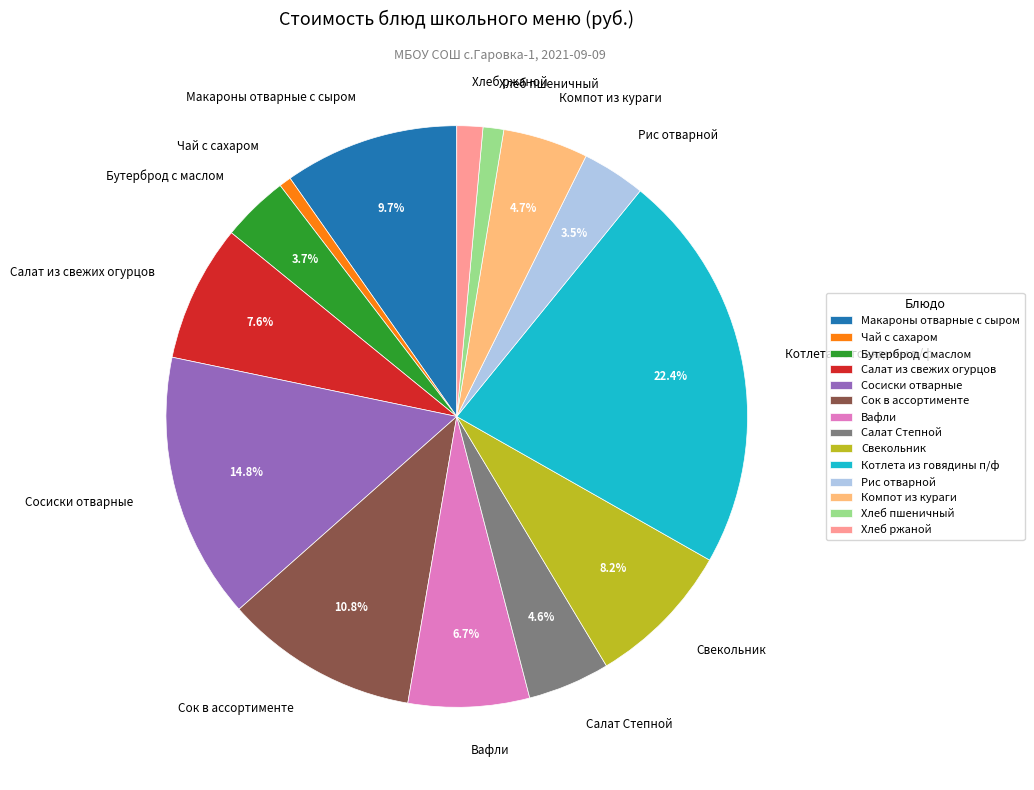

Which category has the biggest portion of the pie?

Котлета из говядины п/ф